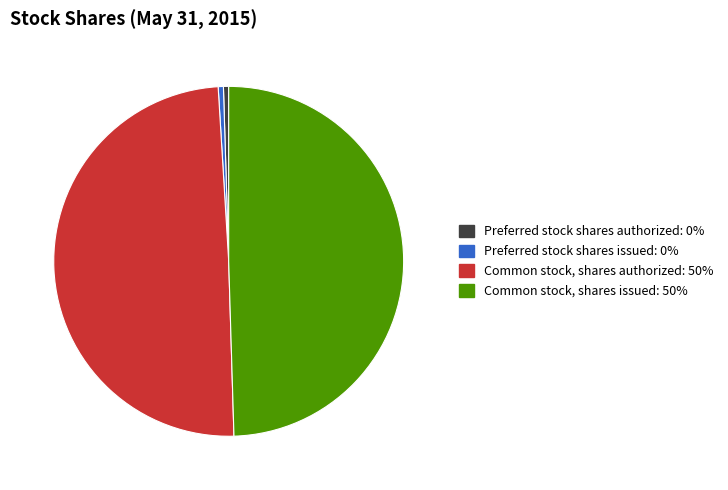

Approximately how many times larger is the value at Common stock, shares authorized compared to Preferred stock shares issued?

102.9